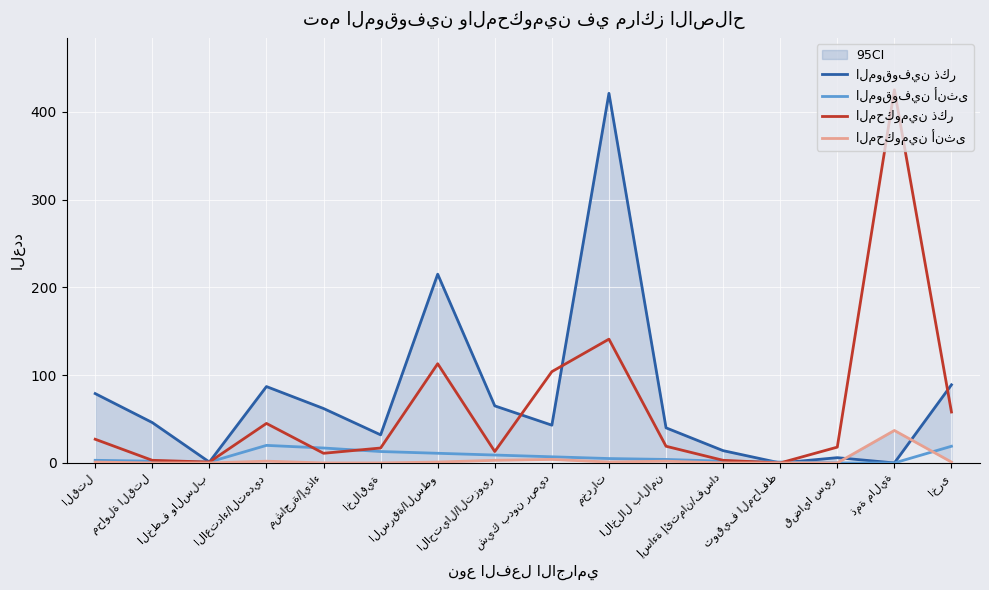

In المحكومين أنثى, how many points are lower than both neighbors (excluding endpoints)?

1